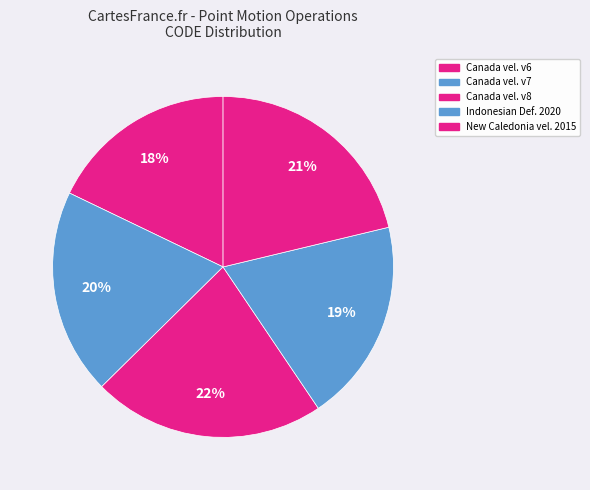

How many segments does this pie chart have?

5